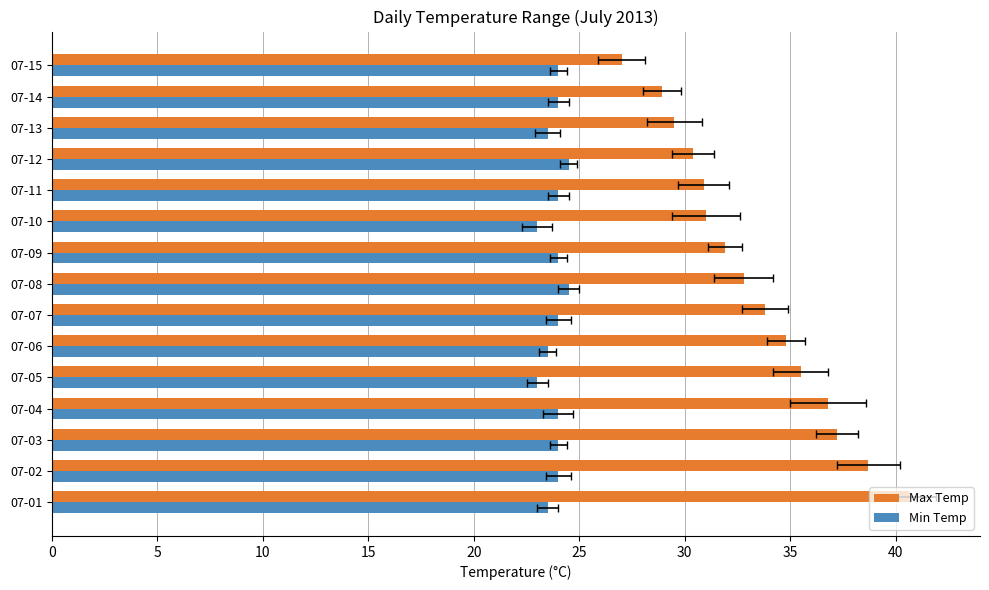

Rank the series by their maximum value, from lowest to highest.

Min Temp, Max Temp